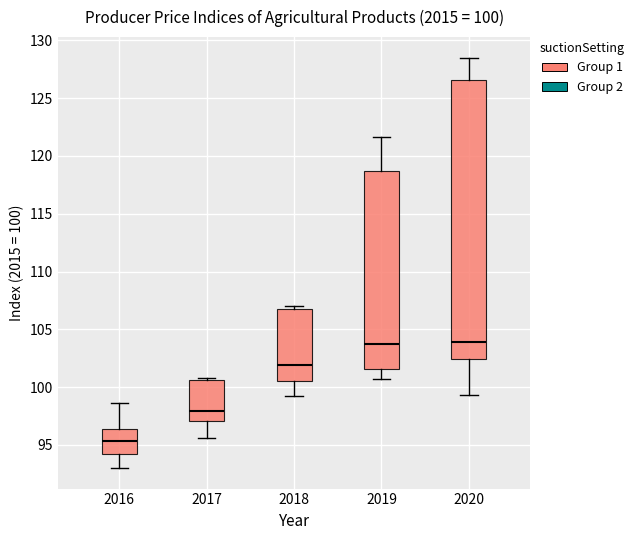

Comparing the boxes themselves (not the whiskers), which one is the tallest?

2020